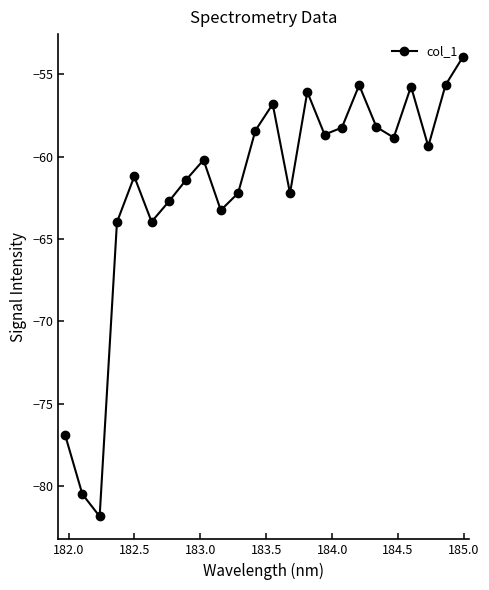

True or false: there are more than 1 points higher than both neighbors.

True